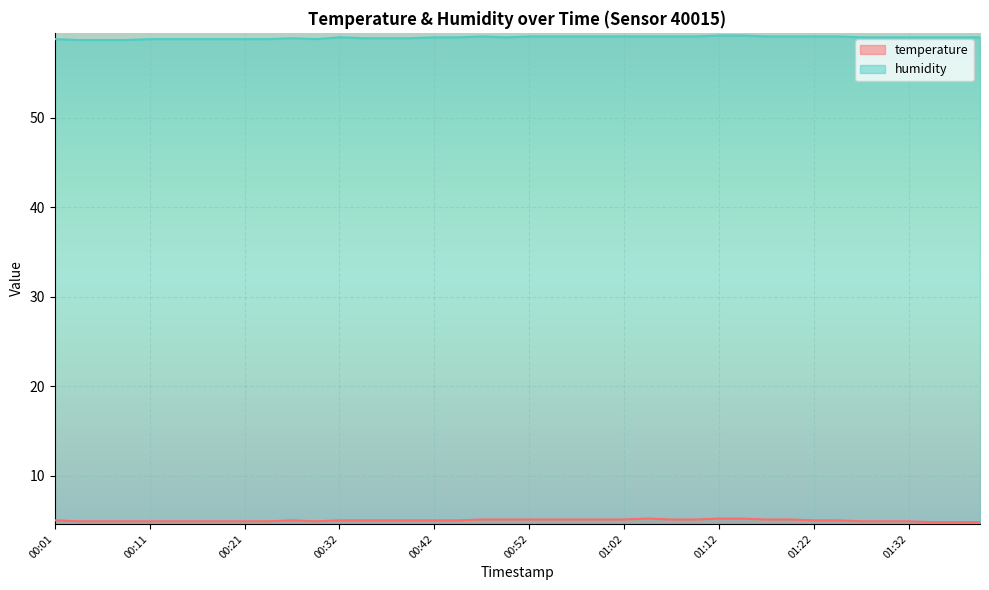

Where is temperature nearest to the value 5?

00:01